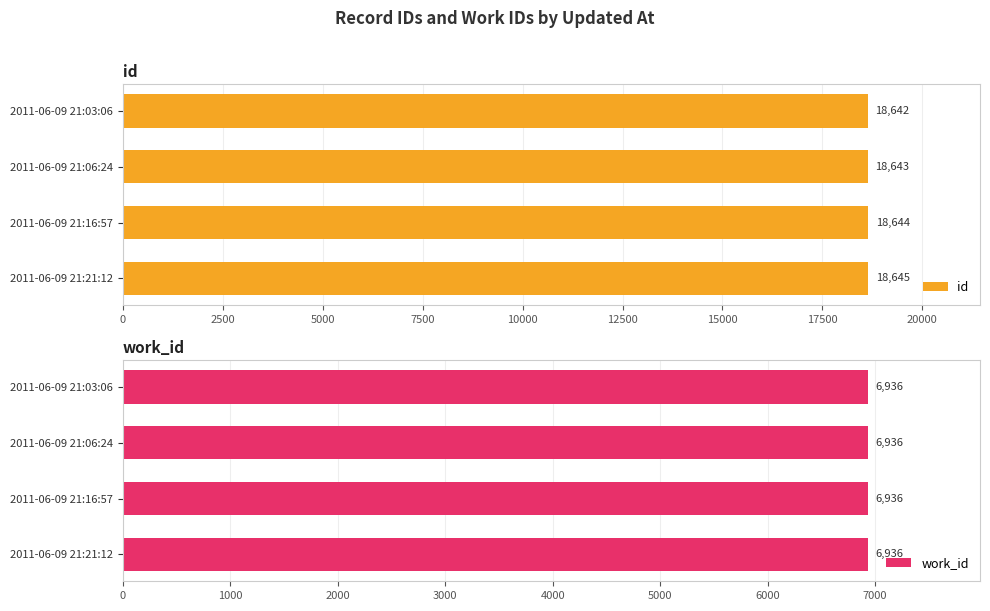

What is the sum of all id values?

74574